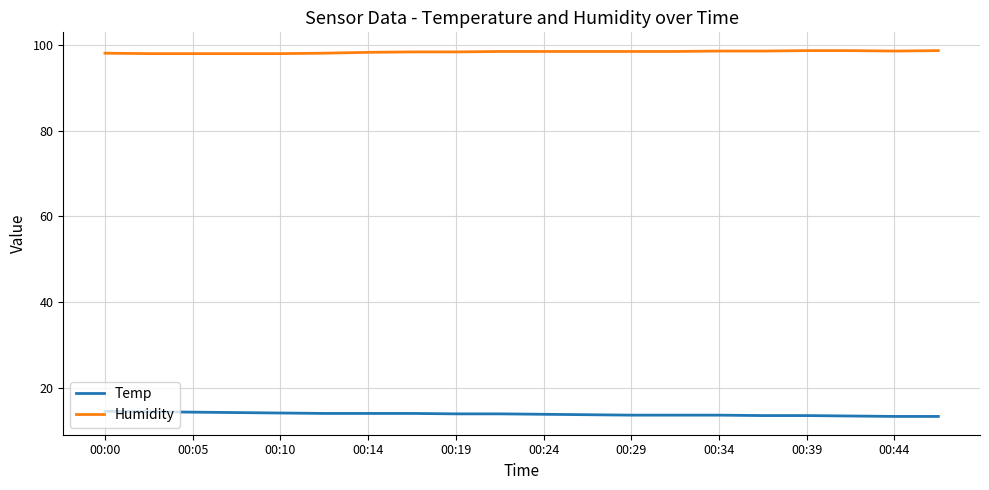

Which series has the largest total across all categories?

Humidity